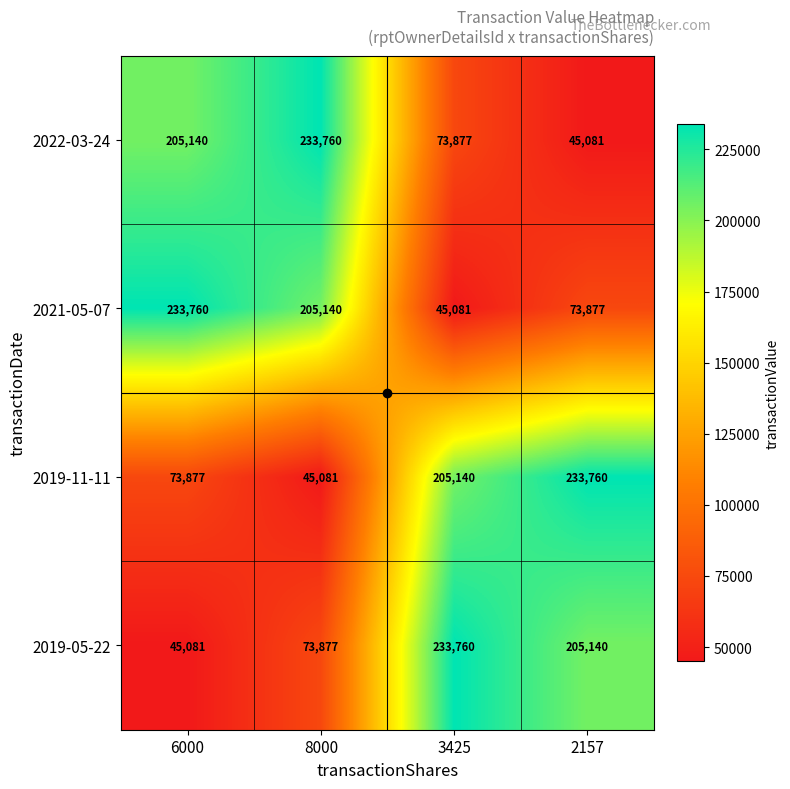

Is it true that 2021-05-07 equals 73877 at 2157?

True